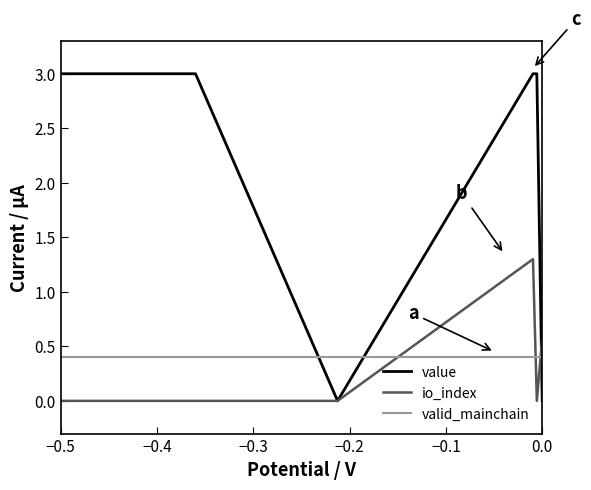

What is the maximum value shown in the chart?

3.0